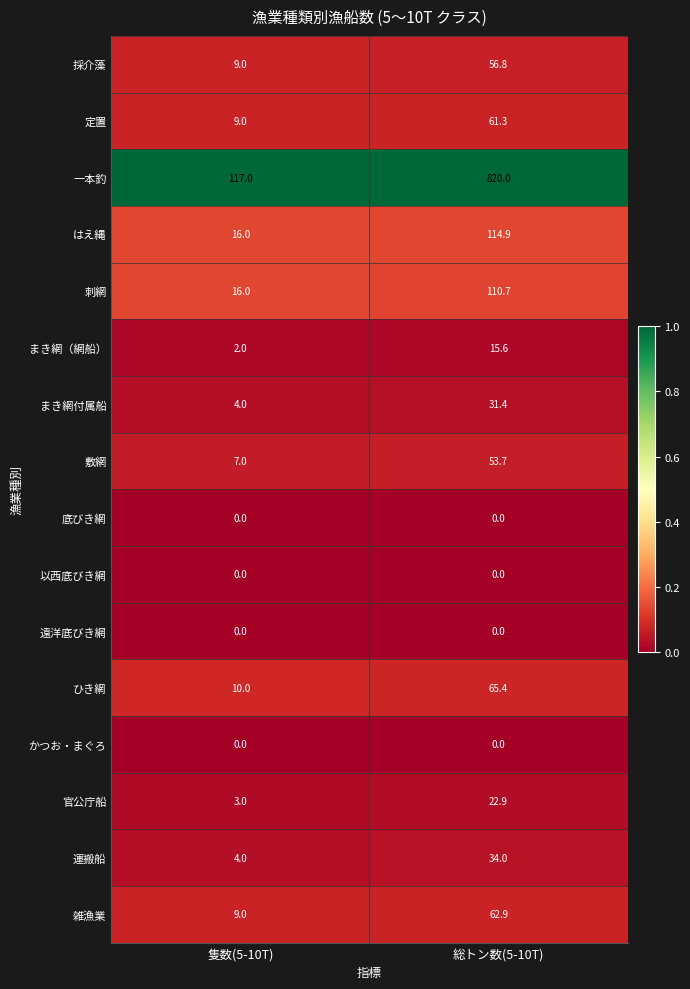

What is the total value across all series at 総トン数(5-10T)?

1449.6